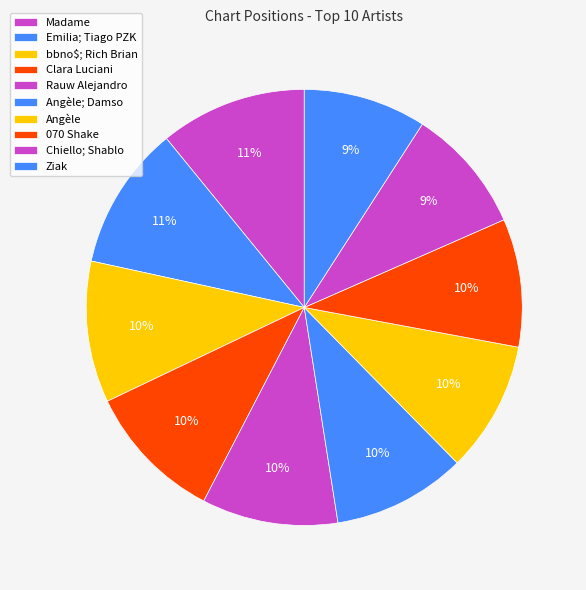

What is the smallest slice in the pie chart?

Madame